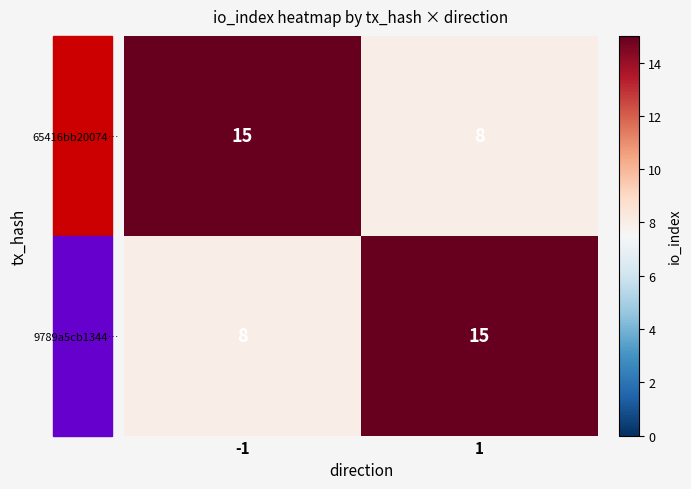

Rank the series at -1 from highest to lowest value.

65416bb20074…, 9789a5cb1344…